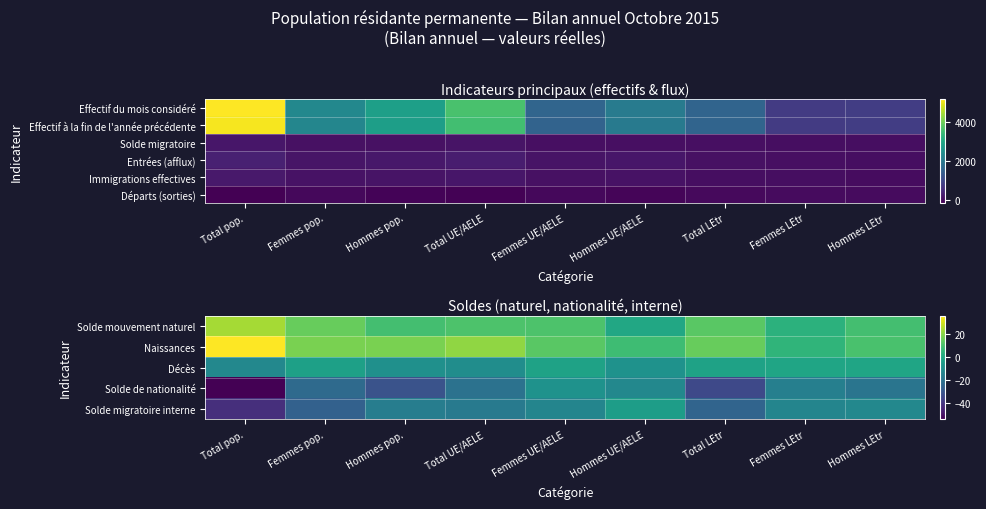

What is the spread (max minus min) of values at Total LEtr?

49